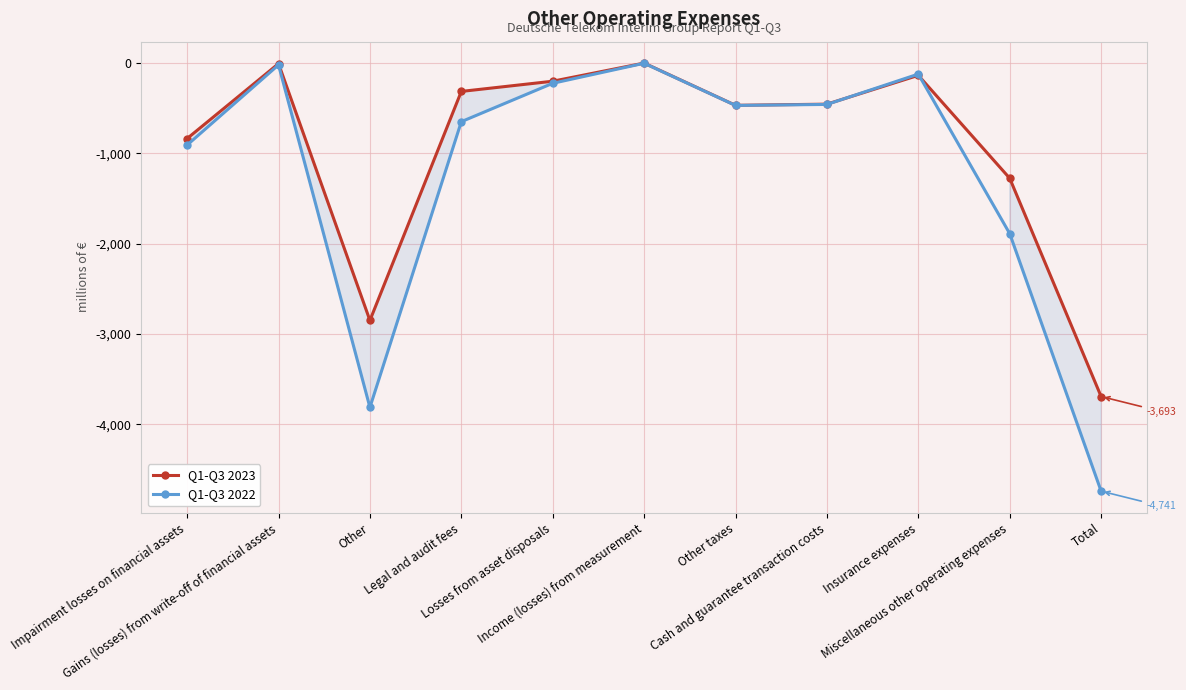

Reading left to right, what are all the values shown in this chart?

Q1-Q3 2023: -836	-6	-2850	-314	-201	0	-468	-455	-136	-1276	-3693
Q1-Q3 2022: -908	-20	-3813	-649	-224	-2	-469	-458	-122	-1889	-4741